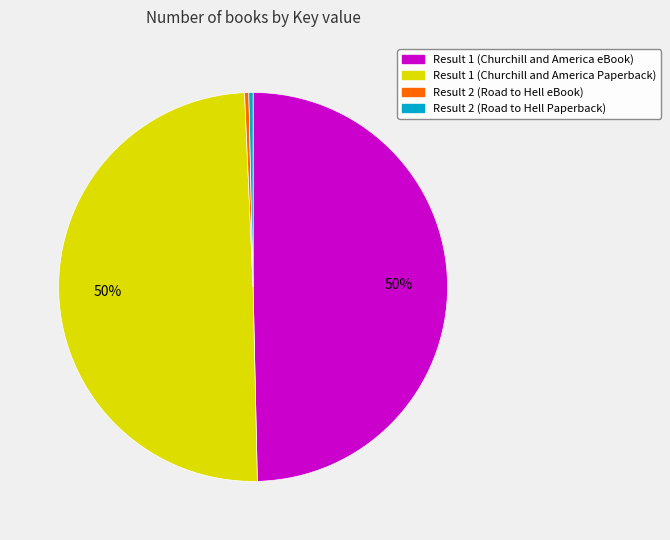

How many slices are in this pie chart?

4